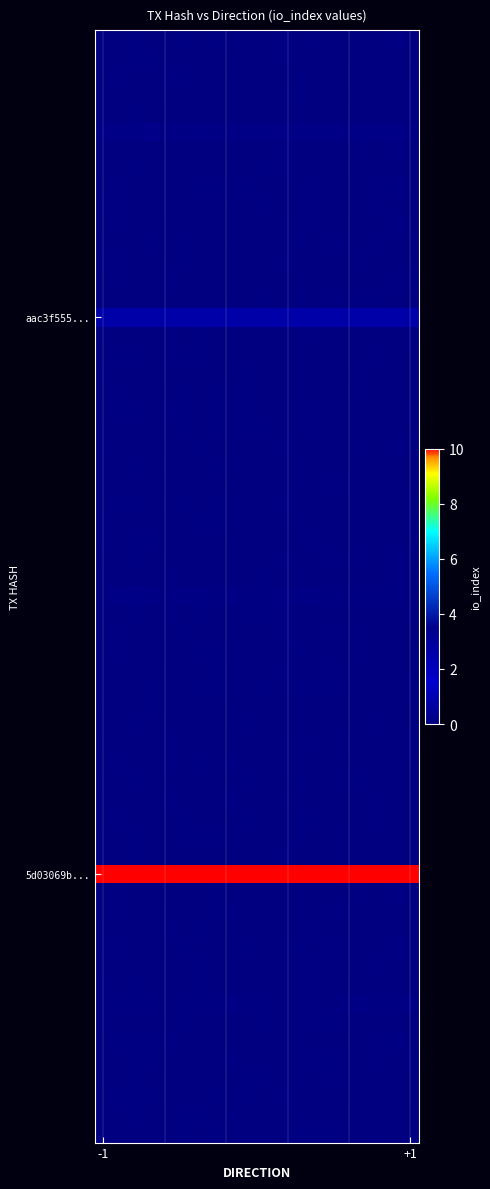

Reading left to right, transcribe all the data shown in this chart.

aac3f55520b729f471d14d7d722d98026d91f91: direction=-1	io_index=1
5d03069bb23e8639be171f86c0075c393f868af: direction=1	io_index=10